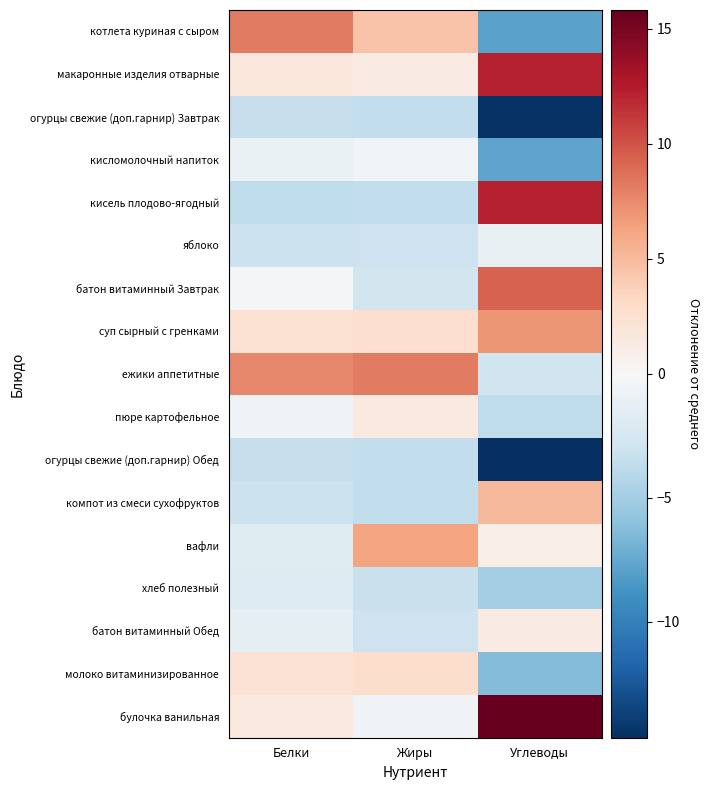

Reading left to right, what are all the values shown in this chart?

котлета куриная с сыром: Белки=8.2	Жиры=4.5	Углеводы=-7.9
макаронные изделия отварные: Белки=1.7	Жиры=1.3	Углеводы=12.1
огурцы свежие (доп.гарнир) Завтрак: Белки=-3.3	Жиры=-3.6	Углеводы=-14.5
кисломолочный напиток: Белки=-0.9	Жиры=-0.4	Углеводы=-7.8
кисель плодово-ягодный: Белки=-3.7	Жиры=-3.6	Углеводы=12.2
яблоко: Белки=-3.1	Жиры=-3.0	Углеводы=-1.1
батон витаминный Завтрак: Белки=-0.2	Жиры=-2.7	Углеводы=9.3
суп сырный с гренками: Белки=2.4	Жиры=2.7	Углеводы=7.0
ежики аппетитные: Белки=7.6	Жиры=8.2	Углеводы=-2.9
пюре картофельное: Белки=-0.6	Жиры=1.6	Углеводы=-3.7
огурцы свежие (доп.гарнир) Обед: Белки=-3.4	Жиры=-3.6	Углеводы=-14.7
компот из смеси сухофруктов: Белки=-3.1	Жиры=-3.6	Углеводы=5.1
вафли: Белки=-1.8	Жиры=6.3	Углеводы=1.0
хлеб полезный: Белки=-1.9	Жиры=-3.3	Углеводы=-5.0
батон витаминный Обед: Белки=-1.3	Жиры=-3.0	Углеводы=1.3
молоко витаминизированное: Белки=2.3	Жиры=2.8	Углеводы=-6.4
булочка ванильная: Белки=1.6	Жиры=-0.5	Углеводы=15.8